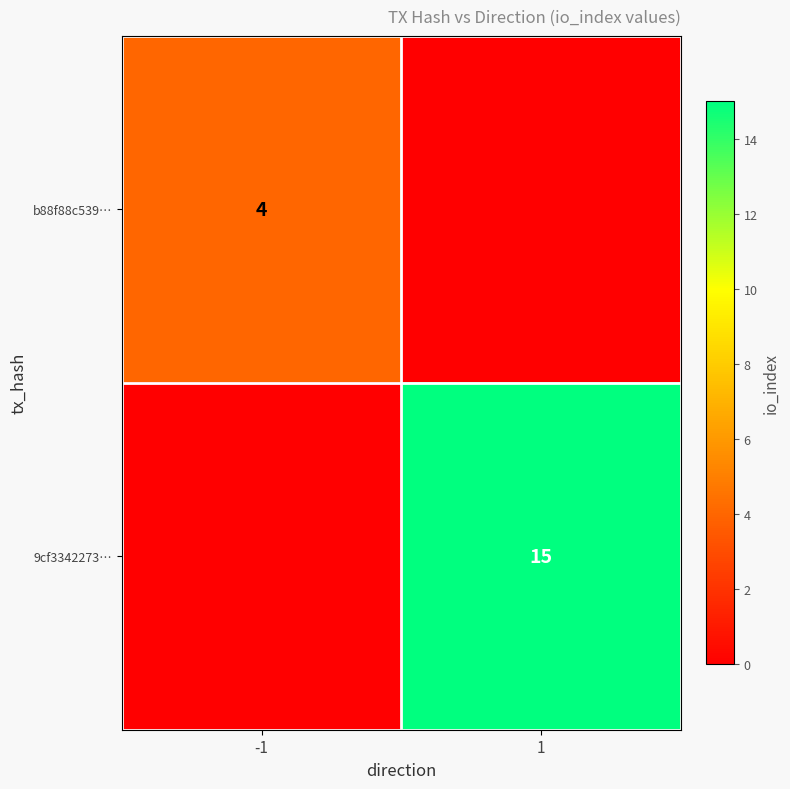

The b88f88c539… series shows 4 at -1. True or false?

True